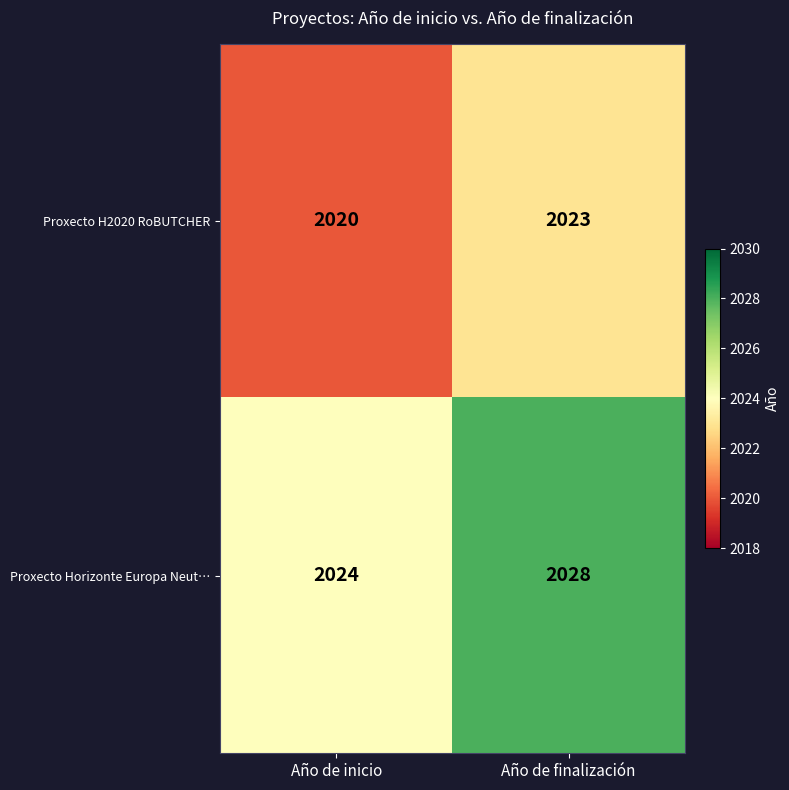

At how many categories does at least one series exceed 2022?

2